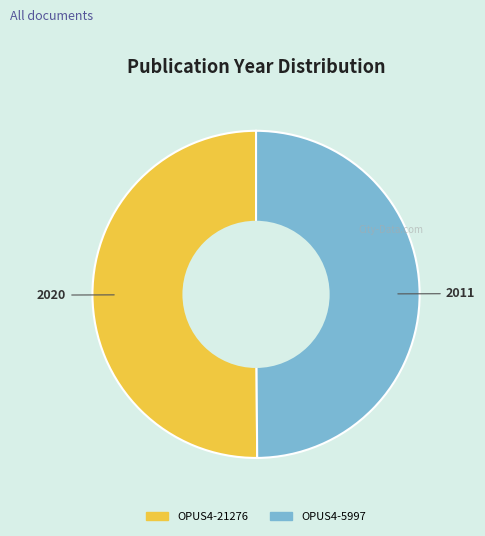

Combined, do OPUS4-5997 and OPUS4-21276 account for over 50%?

Yes